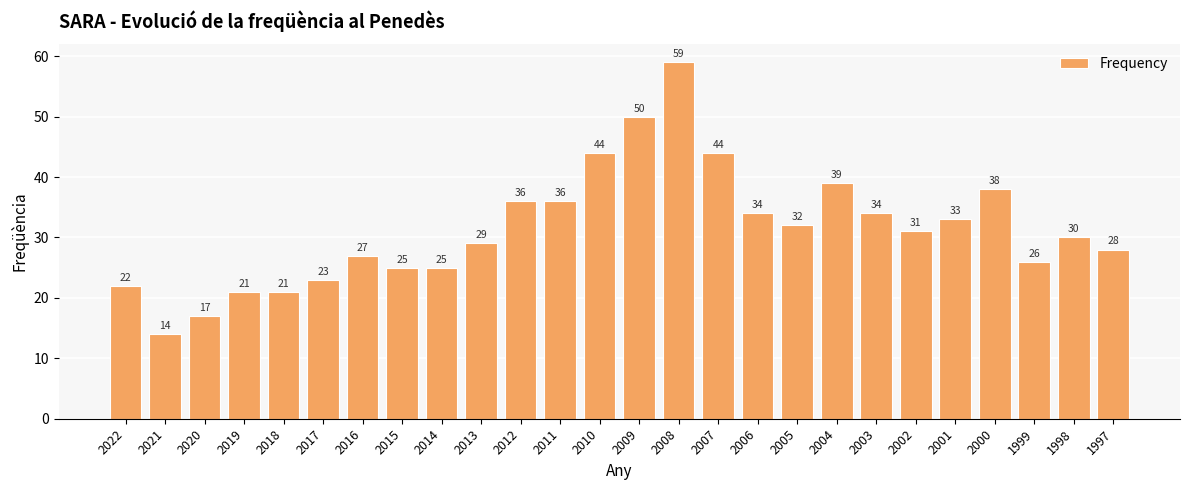

What is the value of the 9th bar from the left?

25